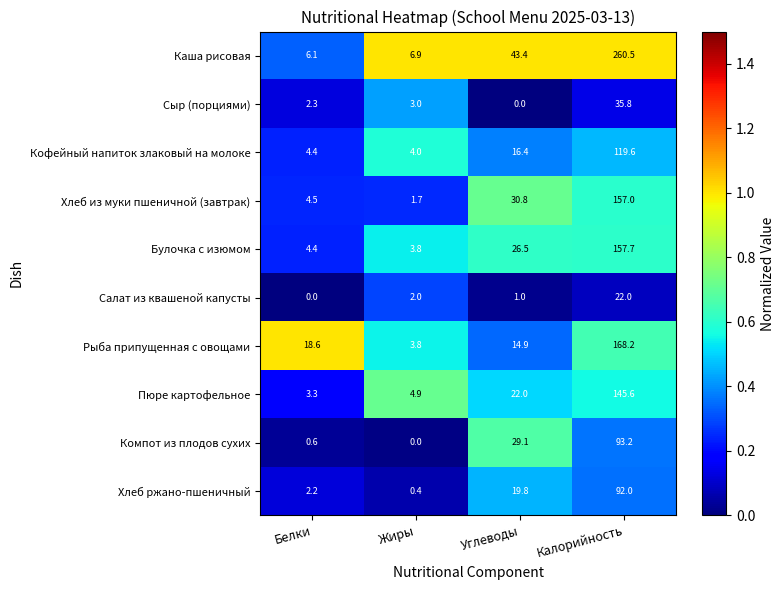

At which label does Хлеб из муки пшеничной (завтрак) reach its peak?

Калорийность